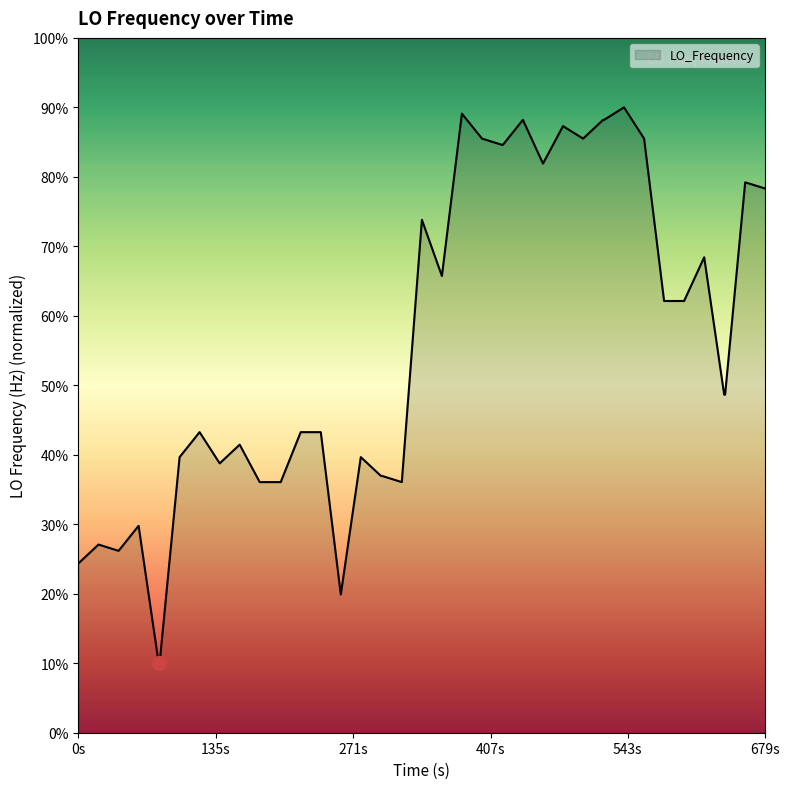

What is the smallest value displayed?

10.0